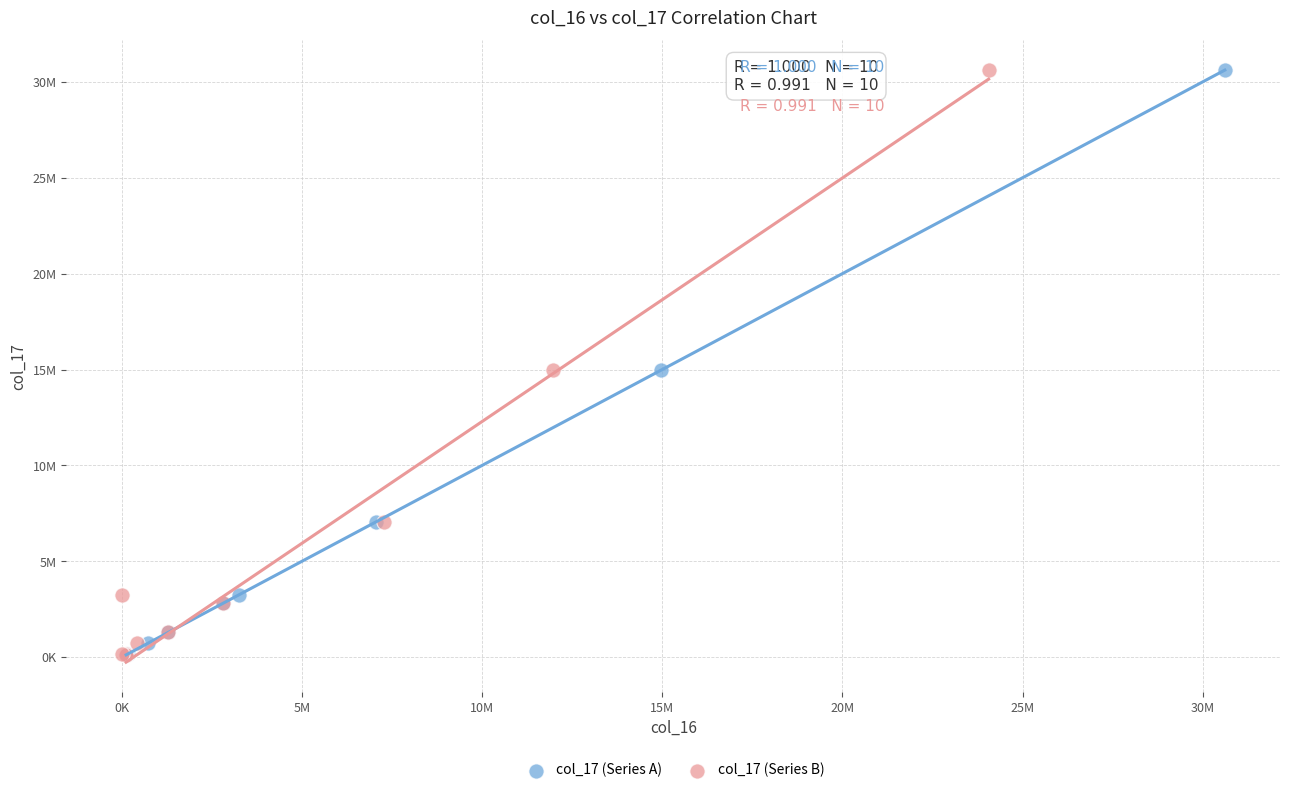

What are all the series names shown in the legend?

col_17 (Series A), col_17 (Series B)